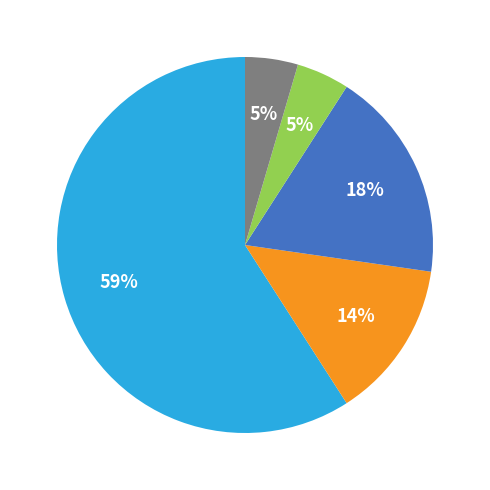

Is there any slice that represents more than half of the pie?

Yes